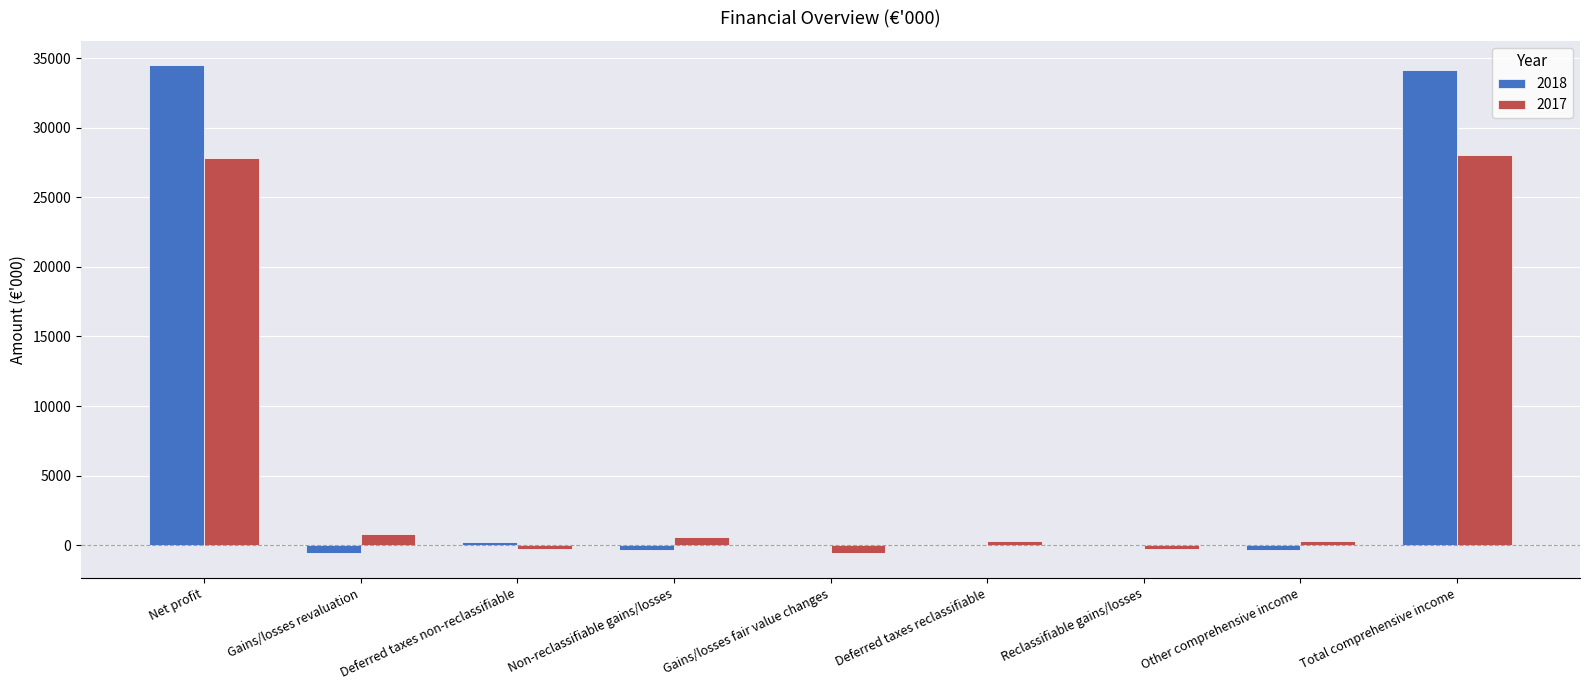

What is the maximum value shown in the chart?

34494